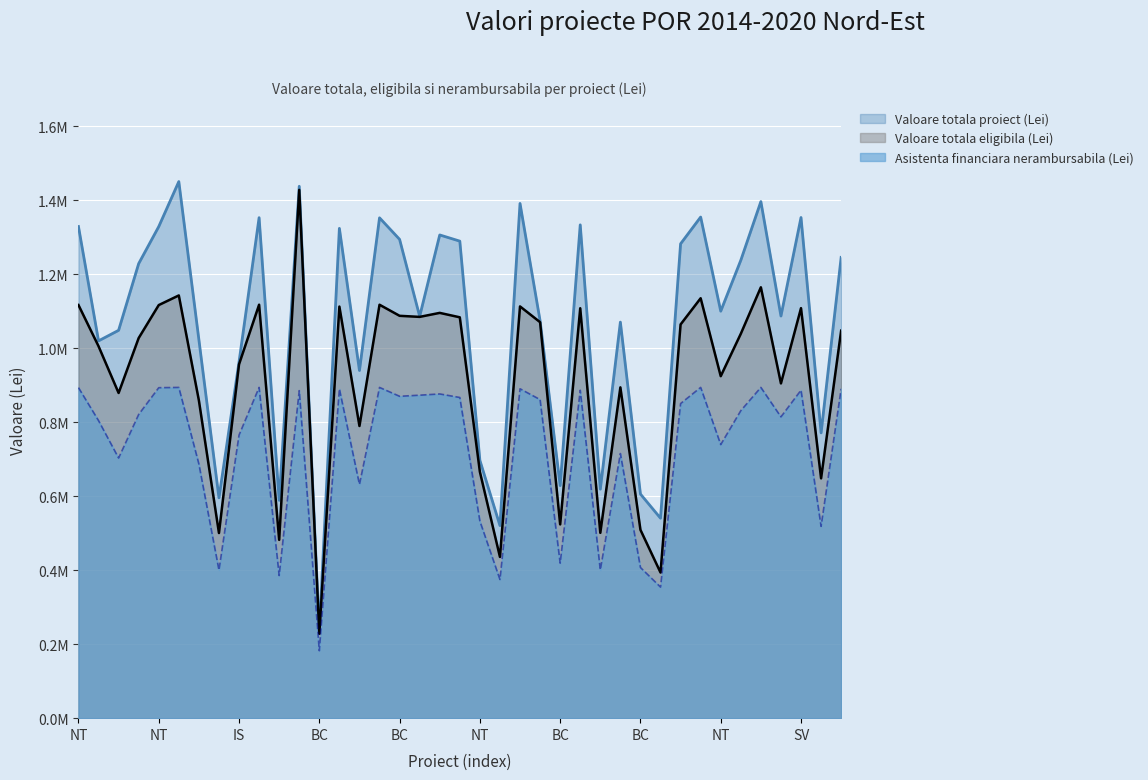

True or false: Valoare totala proiect (Lei) and Asistenta financiara nerambursabila (Lei) cross at least once.

False